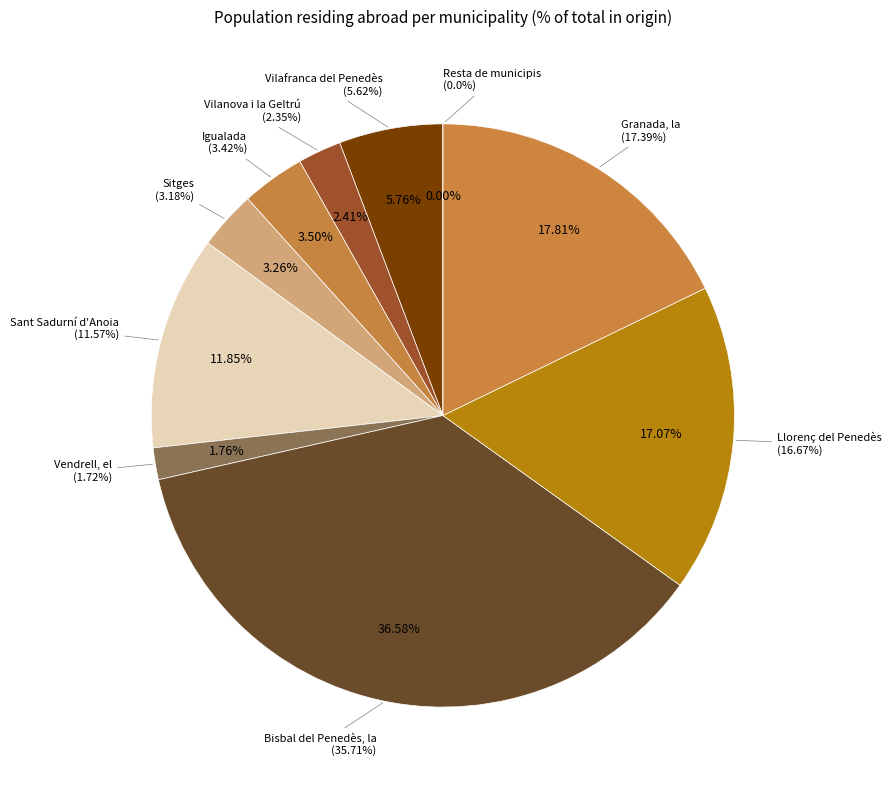

How many slices are in this pie chart?

10